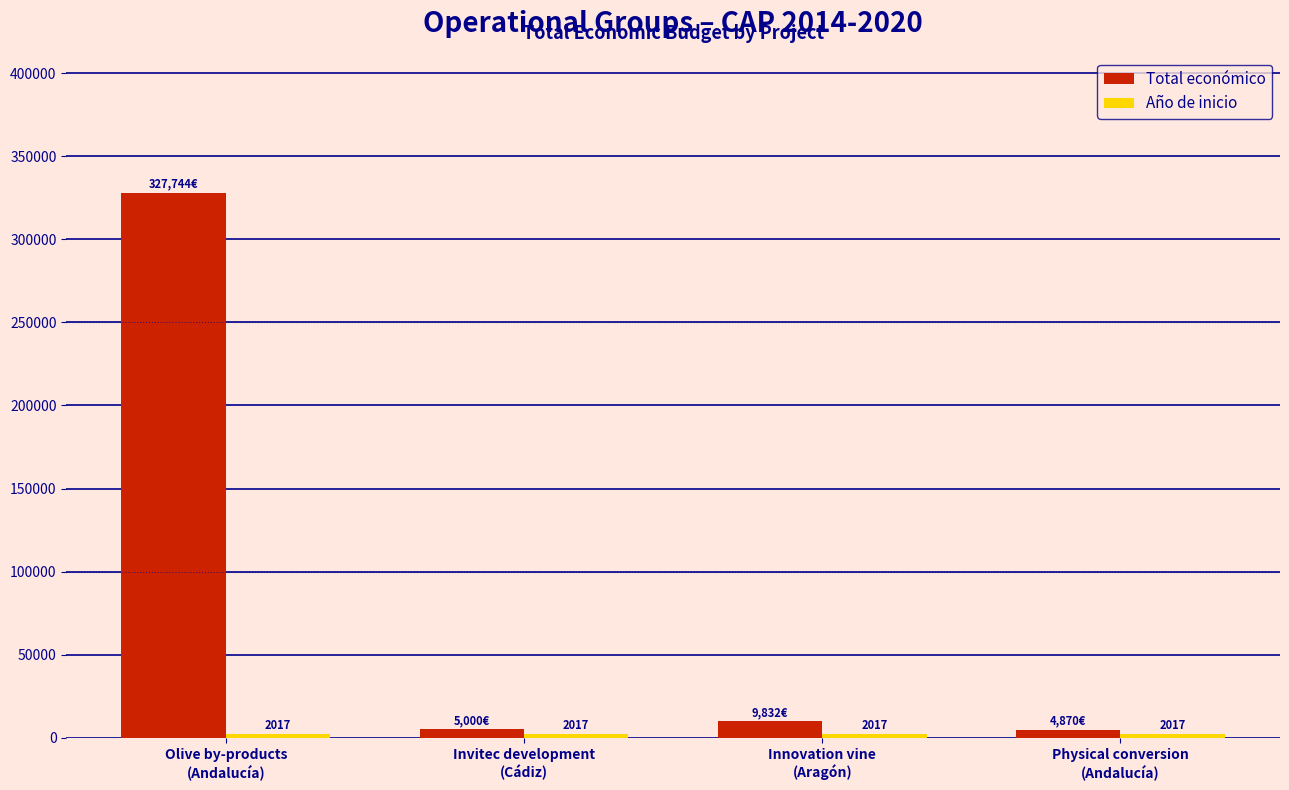

What is the label of the 1st bar from the right?

Physical conversion
(Andalucía)